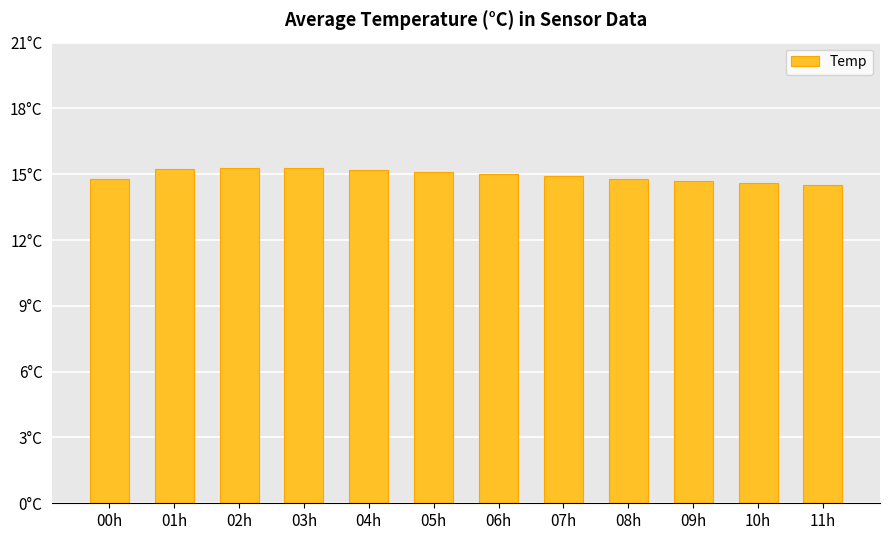

Is it true that the value at 03h is 15.3?

True